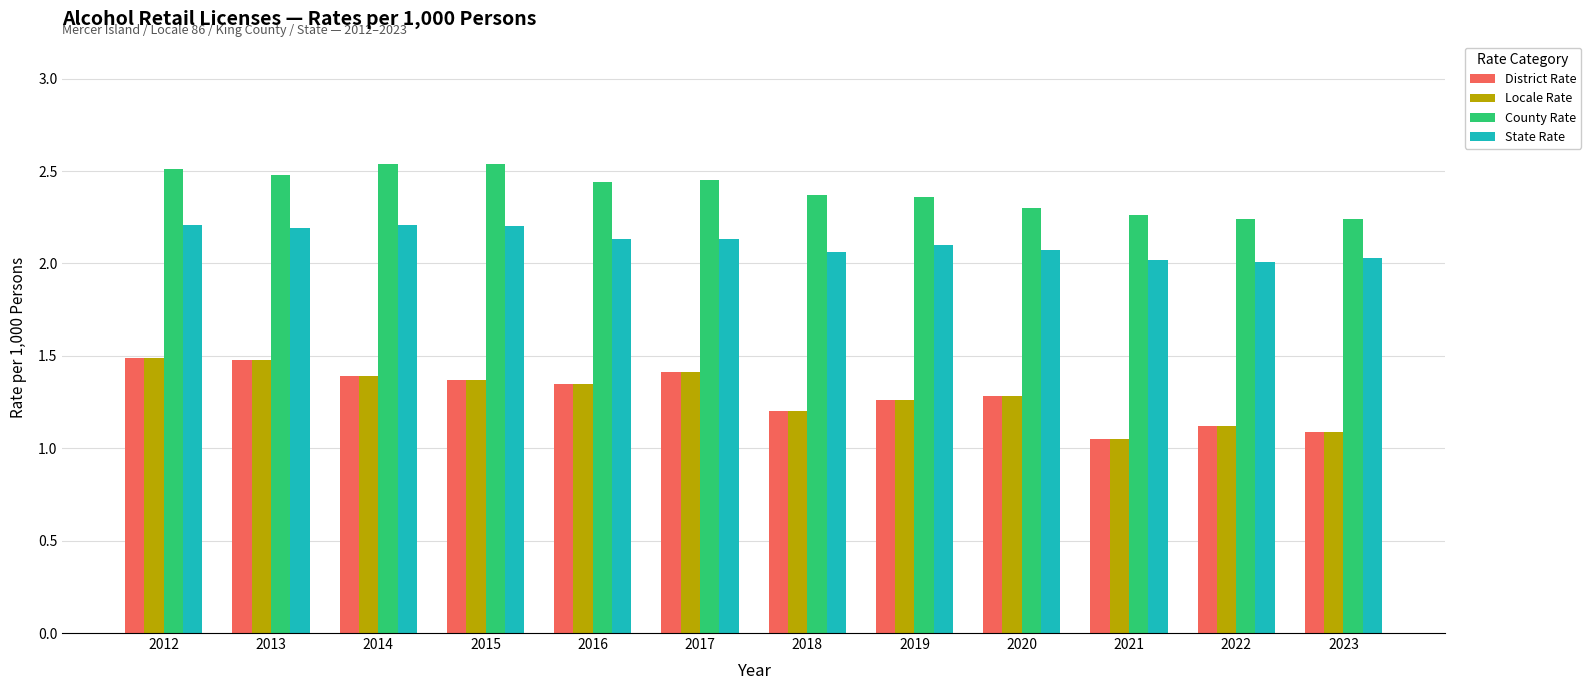

What is the total value across all series at 2019?

7.0